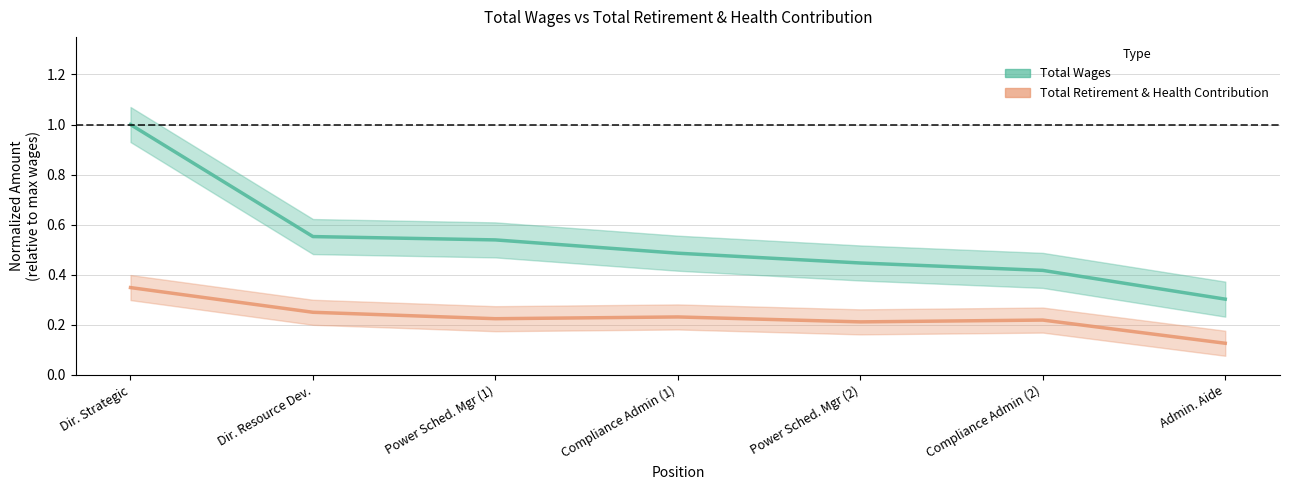

What is the difference between the highest and lowest values at Admin. Aide?

0.2